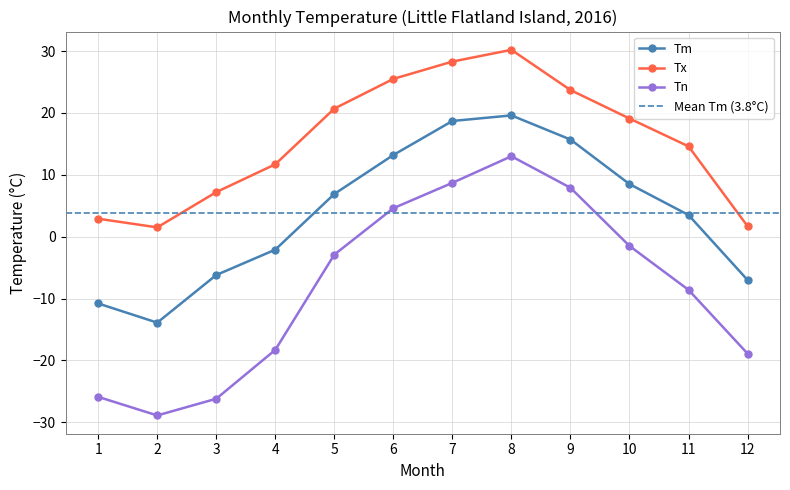

At which label does Tm reach its minimum?

2